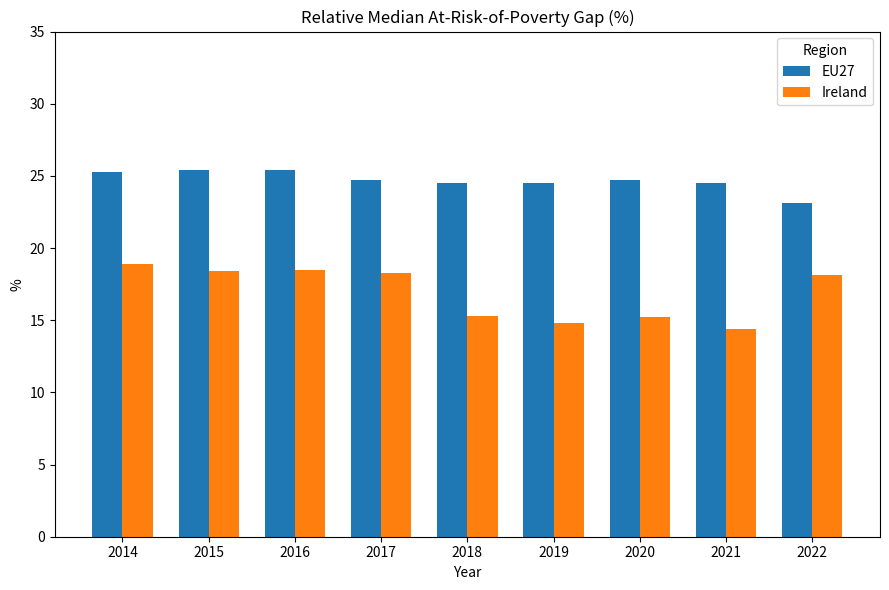

The Ireland series shows 31.1 at 2022. True or false?

False